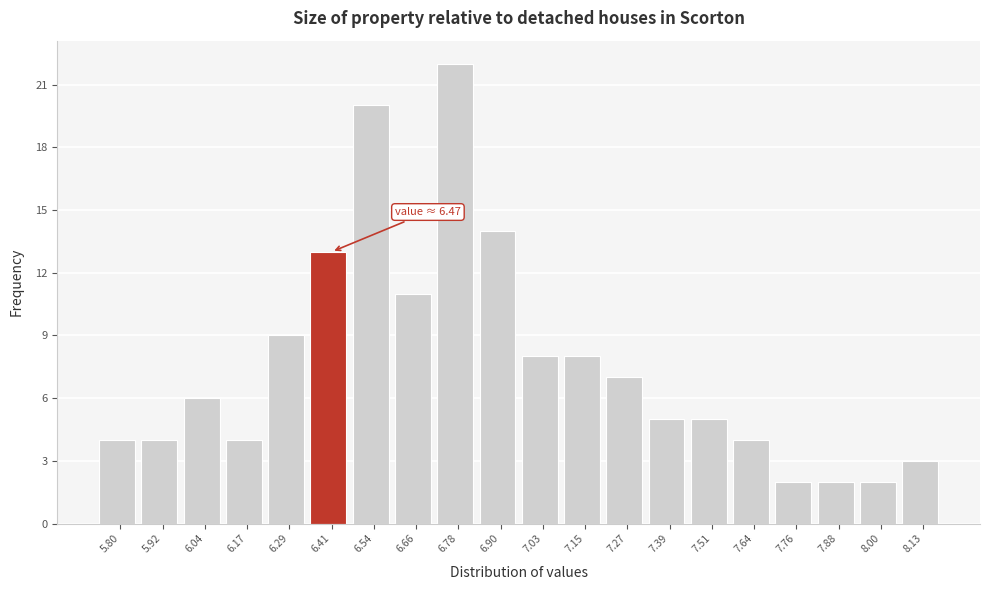

Reading left to right, what are all the values shown in this chart?

4	4	6	4	9	13	20	11	22	14	8	8	7	5	5	4	2	2	2	3